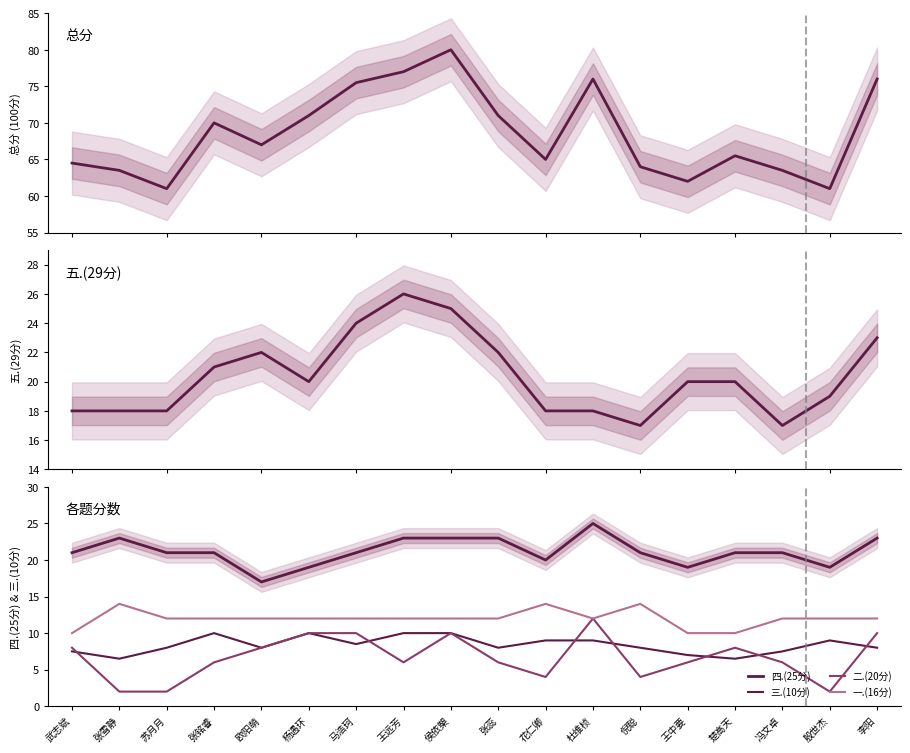

Reading right to left, transcribe all the data shown in this chart.

总分: 76.0	61.0	63.5	65.5	62.0	64.0	76.0	65.0	71.0	80.0	77.0	75.5	71.0	67.0	70.0	61.0	63.5	64.5
五.(29分): 23.0	19.0	17.0	20.0	20.0	17.0	18.0	18.0	22.0	25.0	26.0	24.0	20.0	22.0	21.0	18.0	18.0	18.0
四.(25分): 23.0	19.0	21.0	21.0	19.0	21.0	25.0	20.0	23.0	23.0	23.0	21.0	19.0	17.0	21.0	21.0	23.0	21.0
三.(10分): 8.0	9.0	7.5	6.5	7.0	8.0	9.0	9.0	8.0	10.0	10.0	8.5	10.0	8.0	10.0	8.0	6.5	7.5
二.(20分): 10.0	2.0	6.0	8.0	6.0	4.0	12.0	4.0	6.0	10.0	6.0	10.0	10.0	8.0	6.0	2.0	2.0	8.0
一.(16分): 12.0	12.0	12.0	10.0	10.0	14.0	12.0	14.0	12.0	12.0	12.0	12.0	12.0	12.0	12.0	12.0	14.0	10.0